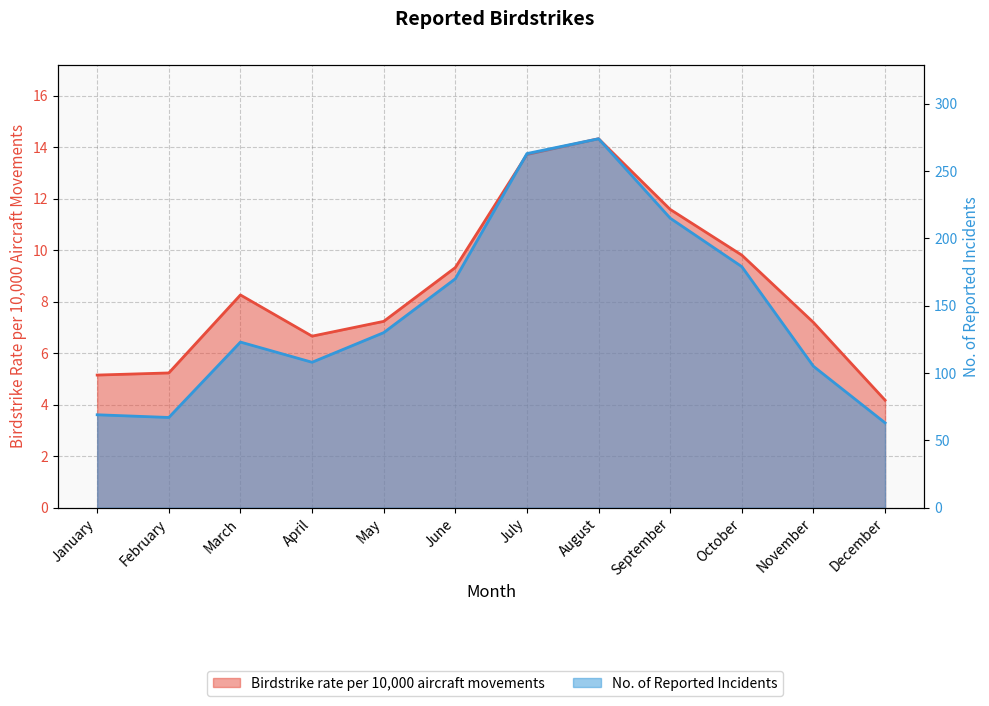

Does the chart display data point markers on the line(s)?

No